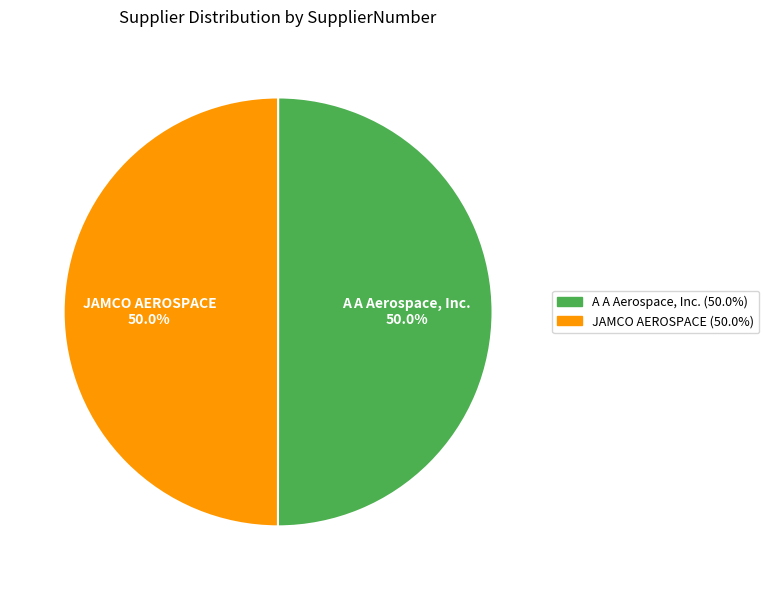

What is the ratio of the value at JAMCO AEROSPACE to the value at A A Aerospace, Inc.?

1.0